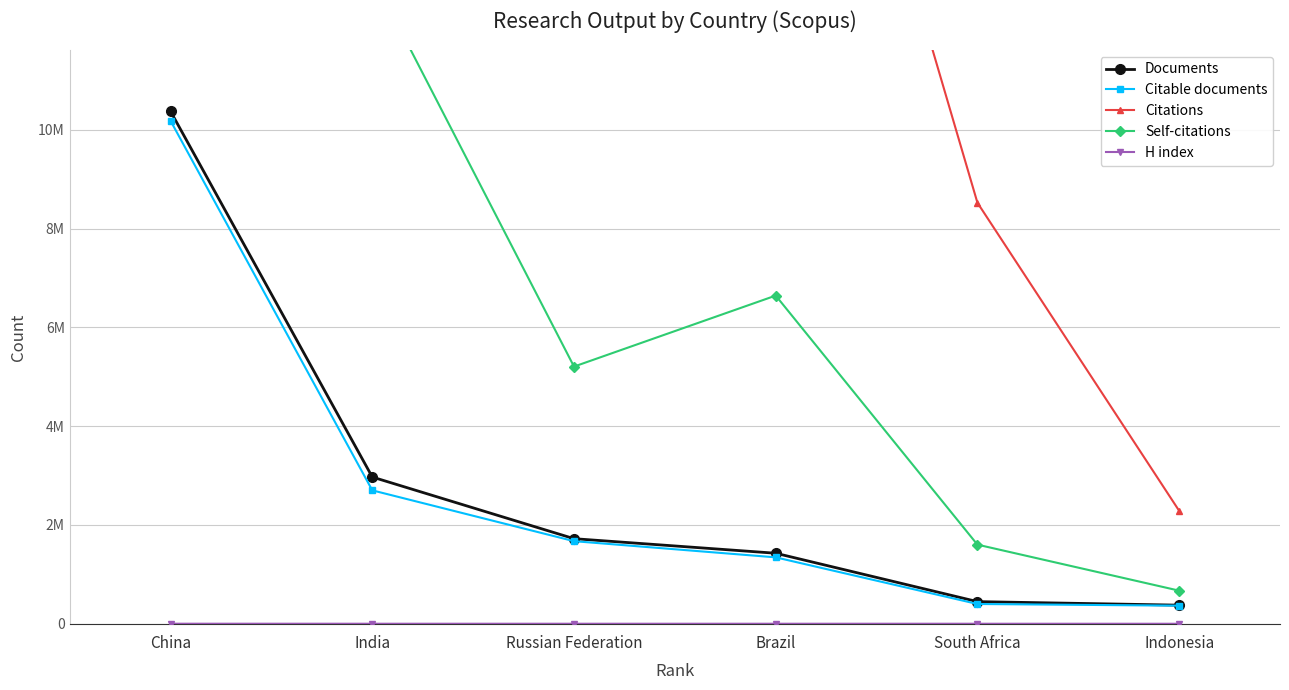

True or false: Citations has a value of 145875947 at China.

True